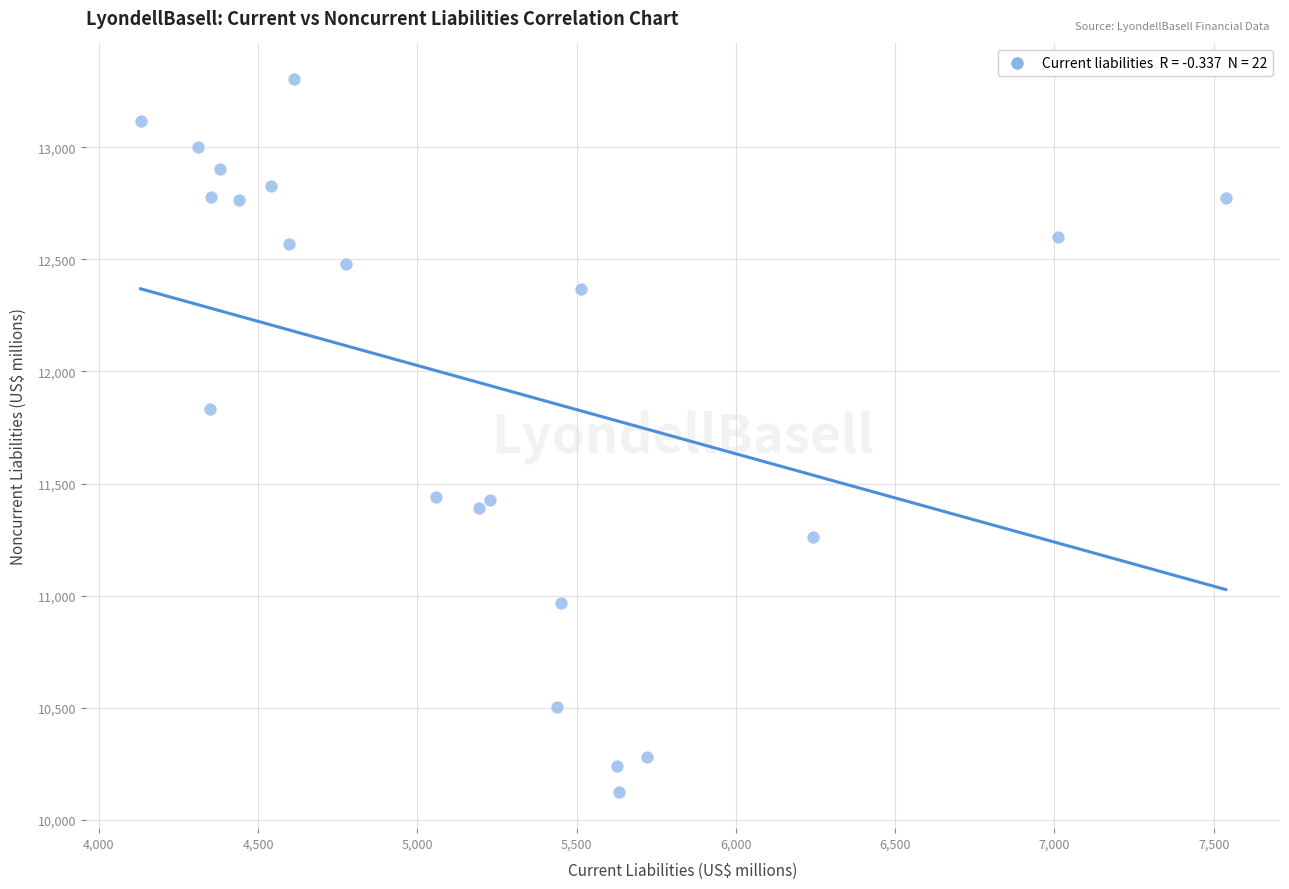

What Y value in the scatter plot is closest to 11713?

11834